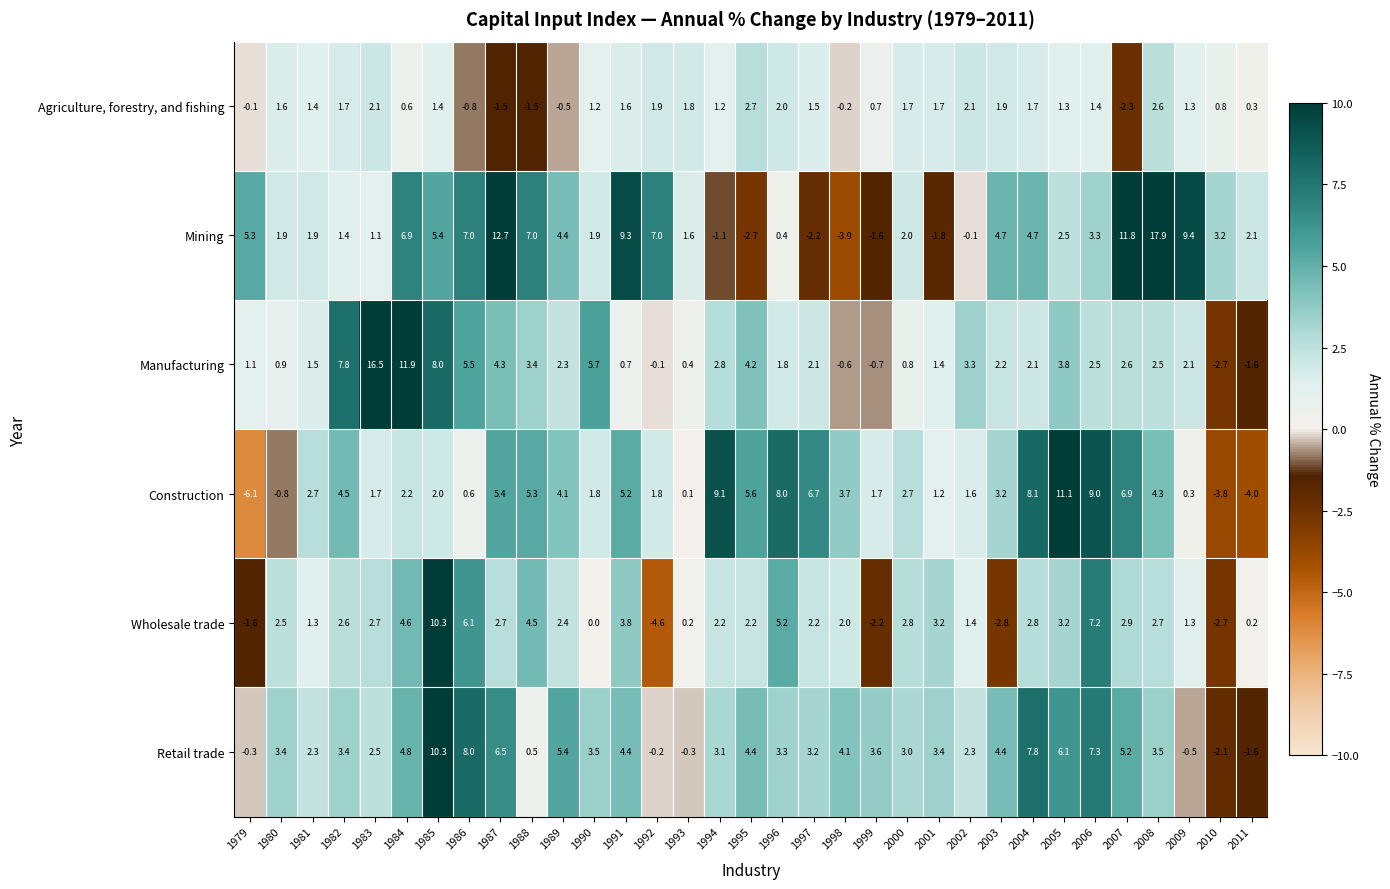

Which series has the largest total across all categories?

Mining